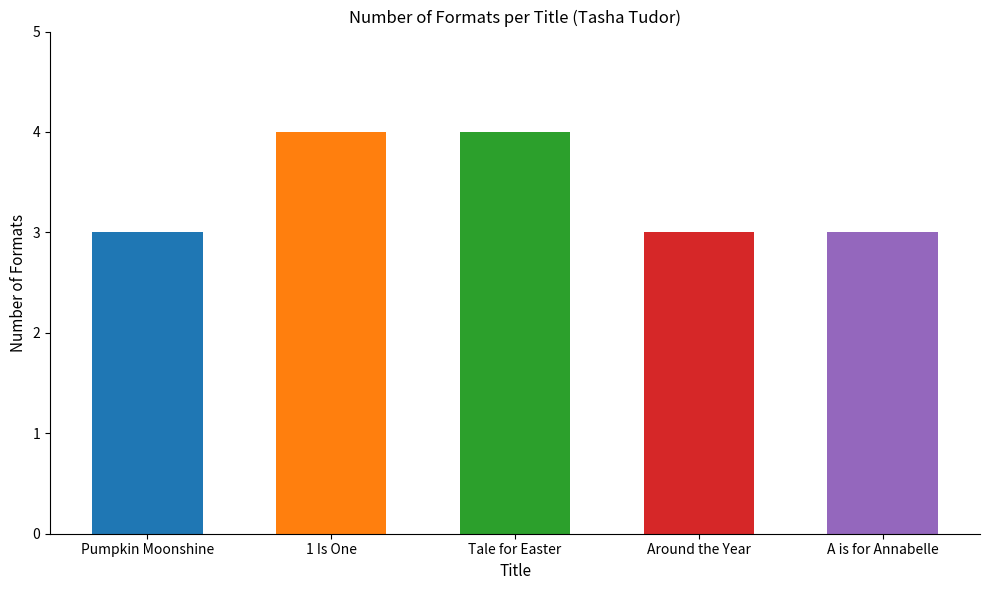

Reading left to right, transcribe all the data shown in this chart.

3	4	4	3	3